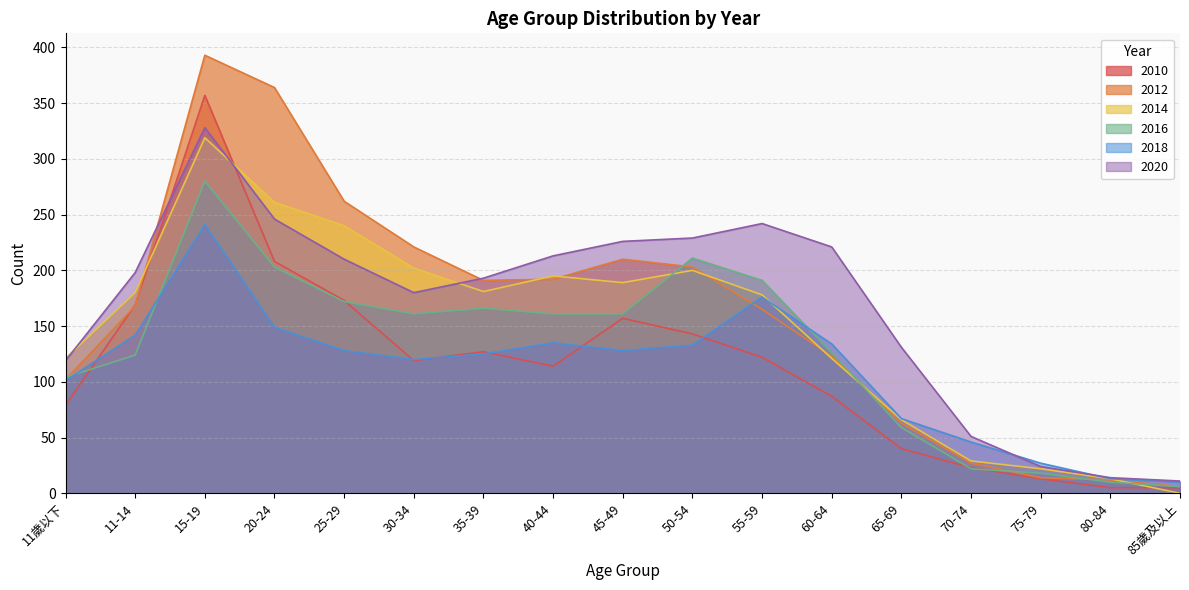

What is the label of the 12th point from the left?

60-64